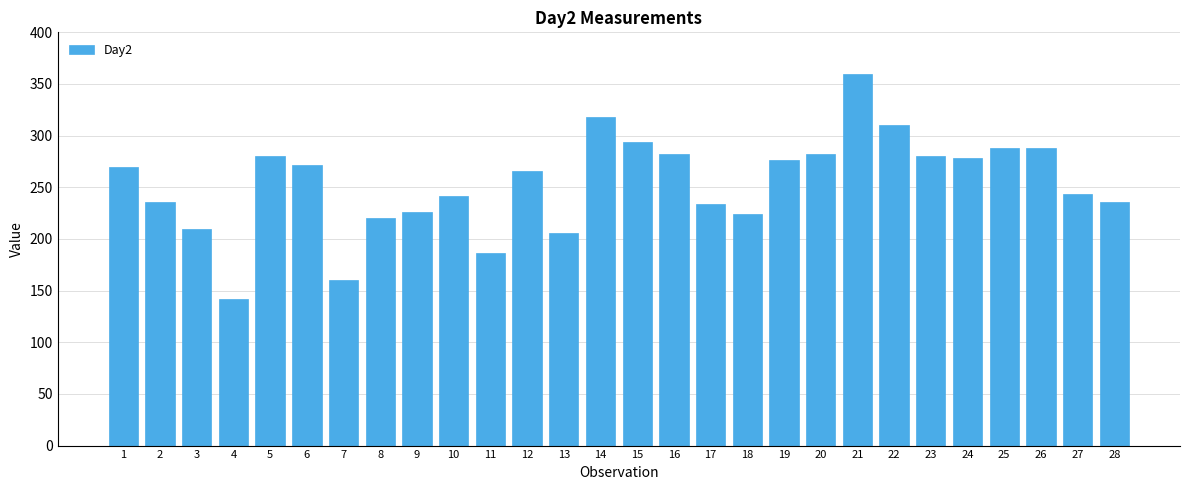

Reading right to left, extract all data points from this chart.

28=236	27=244	26=288	25=288	24=278	23=280	22=310	21=360	20=282	19=276	18=224	17=234	16=282	15=294	14=318	13=206	12=266	11=186	10=242	9=226	8=220	7=160	6=272	5=280	4=142	3=210	2=236	1=270